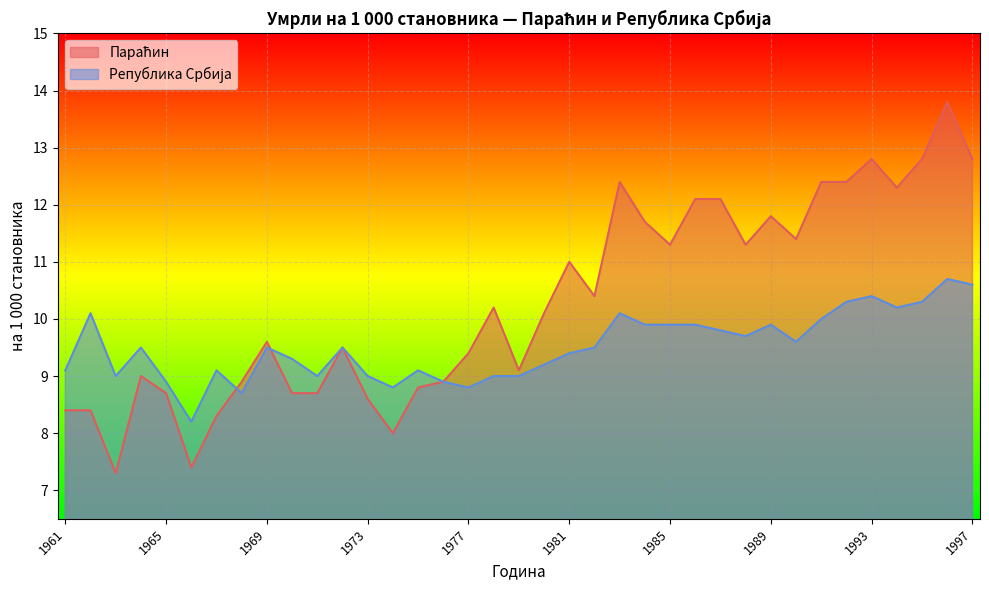

Reading left to right, extract all data points from this chart.

Параћин: 8.4	8.4	7.3	9.0	8.7	7.4	8.3	8.9	9.6	8.7	8.7	9.5	8.6	8.0	8.8	8.9	9.4	10.2	9.1	10.1	11.0	10.4	12.4	11.7	11.3	12.1	12.1	11.3	11.8	11.4	12.4	12.4	12.8	12.3	12.8	13.8	12.8
Република Србија: 9.1	10.1	9.0	9.5	8.9	8.2	9.1	8.7	9.5	9.3	9.0	9.5	9.0	8.8	9.1	8.9	8.8	9.0	9.0	9.2	9.4	9.5	10.1	9.9	9.9	9.9	9.8	9.7	9.9	9.6	10.0	10.3	10.4	10.2	10.3	10.7	10.6